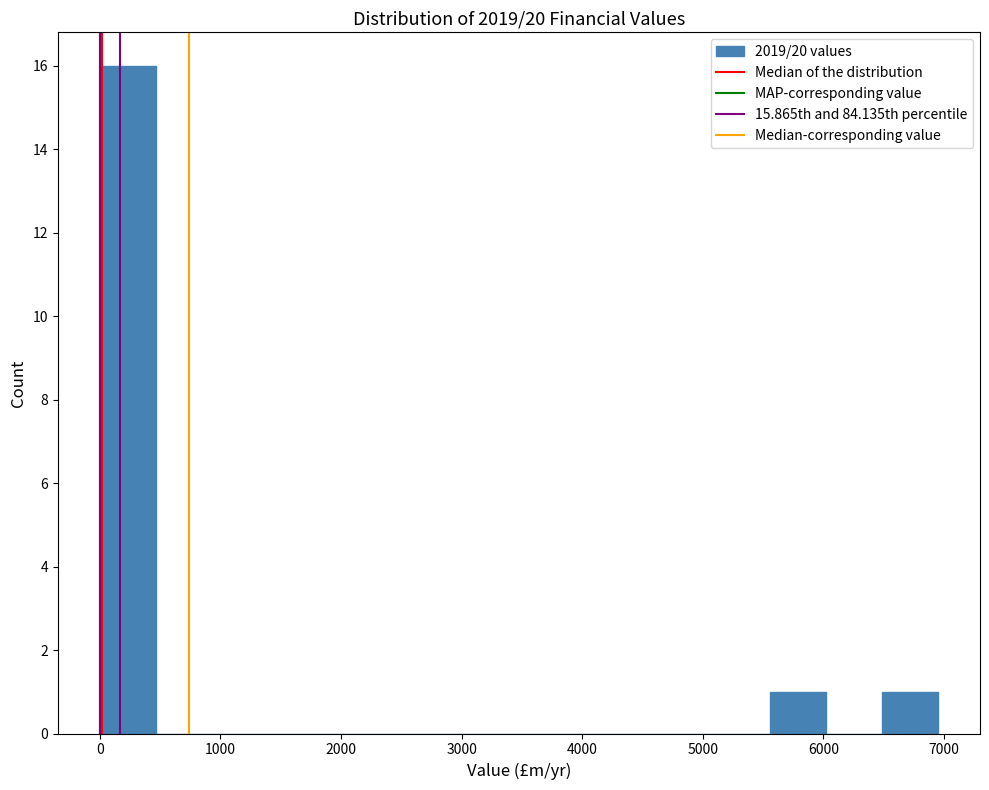

What is the height of the bar covering 0 to 500 on the x-axis? Neither the bar edges nor the heights are printed on the chart, so give them approximately, as read against the axes.

16